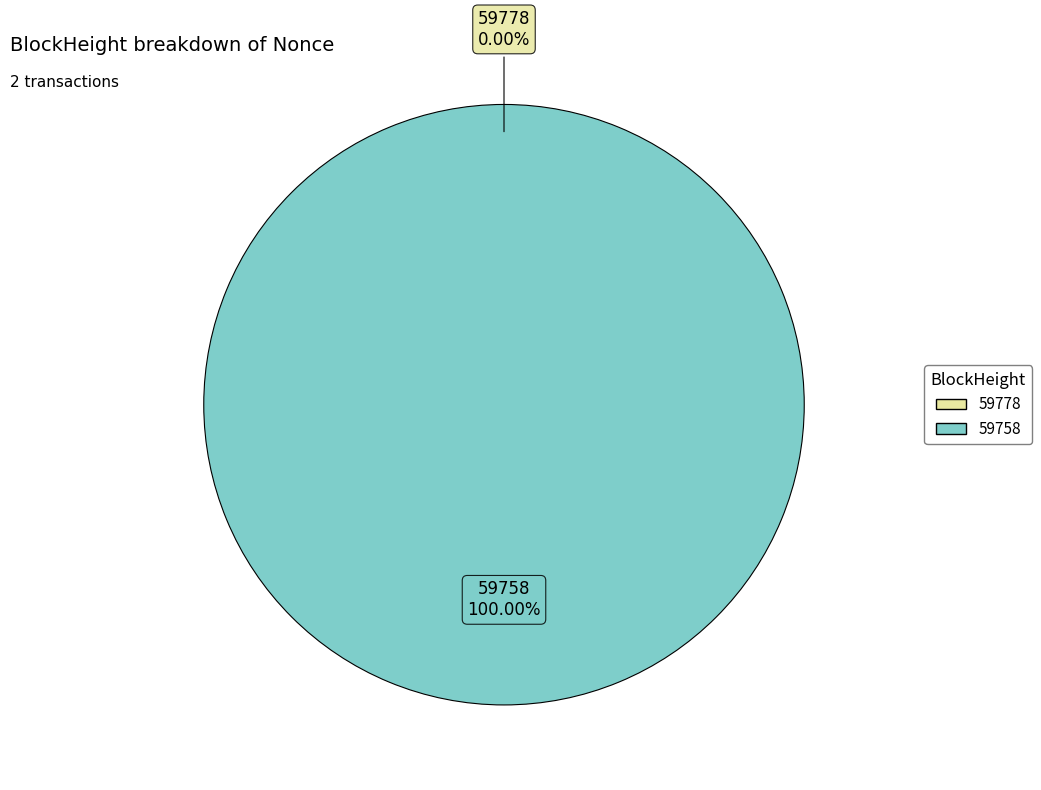

Rank the categories by value from highest to lowest.

59758, 59778